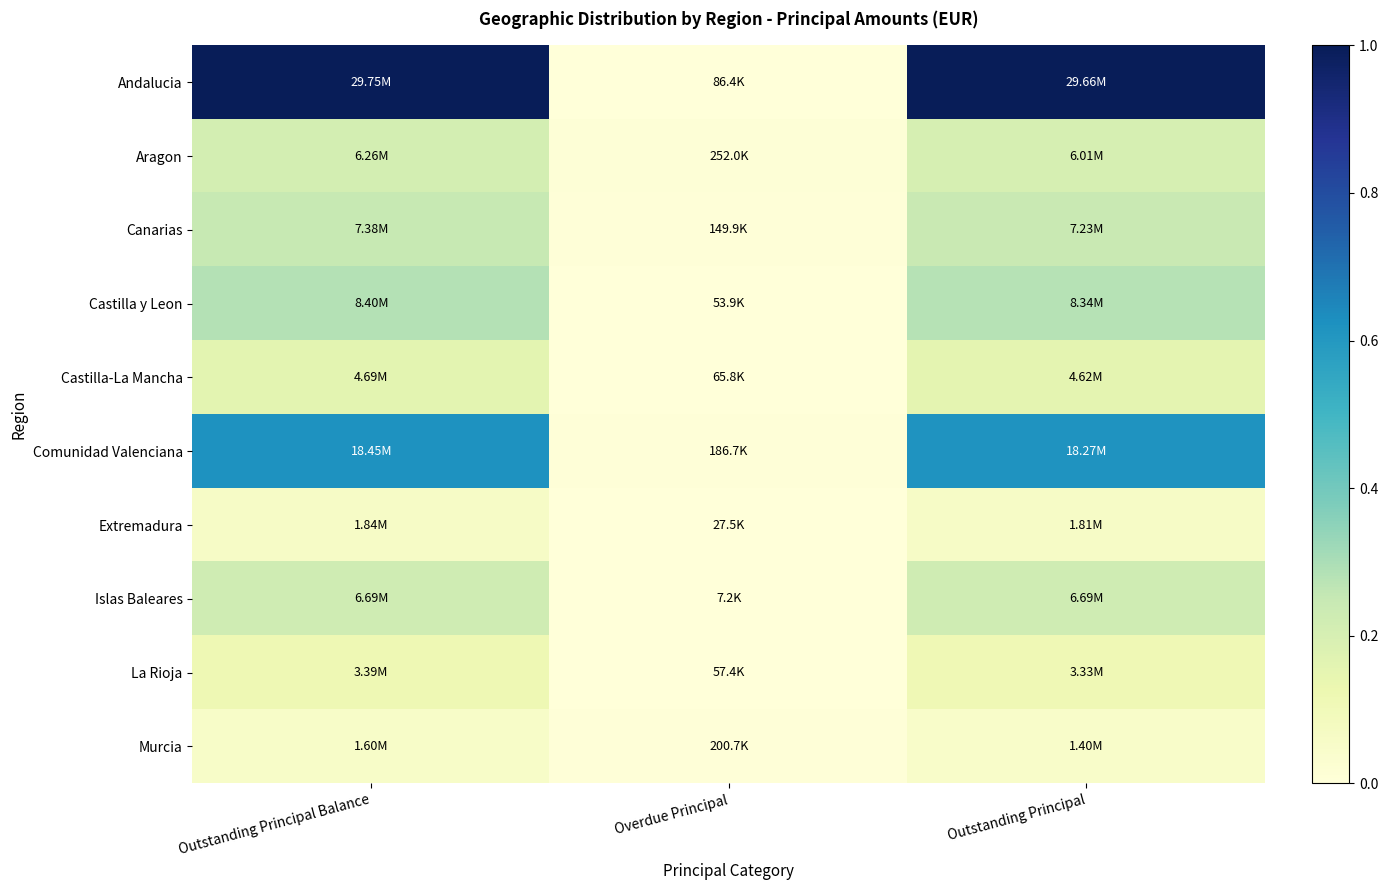

At Outstanding Principal, list the series in order from smallest to largest.

Murcia, Extremadura, La Rioja, Castilla-La Mancha, Aragon, Islas Baleares, Canarias, Castilla y Leon, Comunidad Valenciana, Andalucia